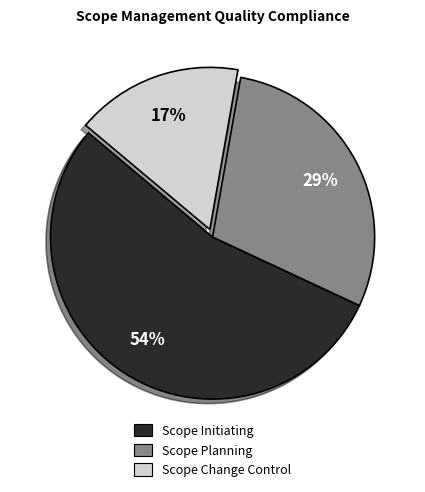

True or false: Scope Planning accounts for 29% of the total.

True